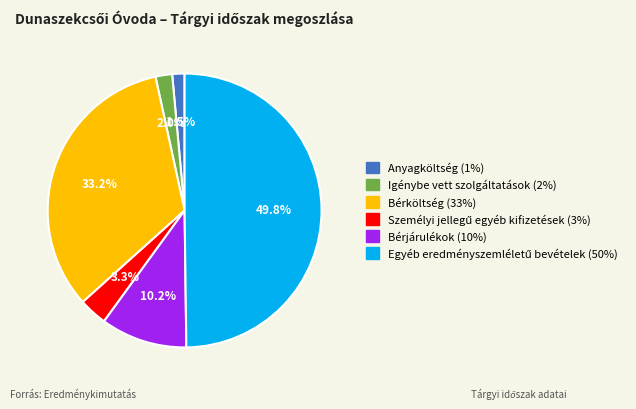

How much of the chart is everything except Igénybe vett szolgáltatások?

98.0%